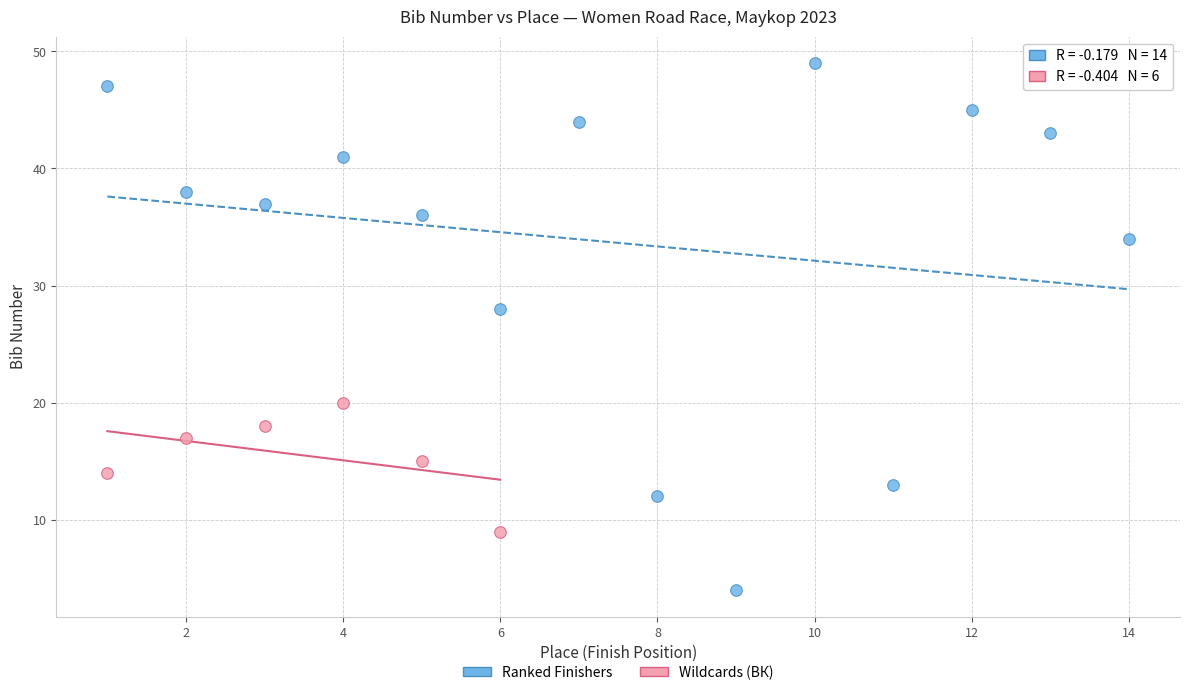

Which series reaches the minimum Y coordinate?

Ranked Finishers